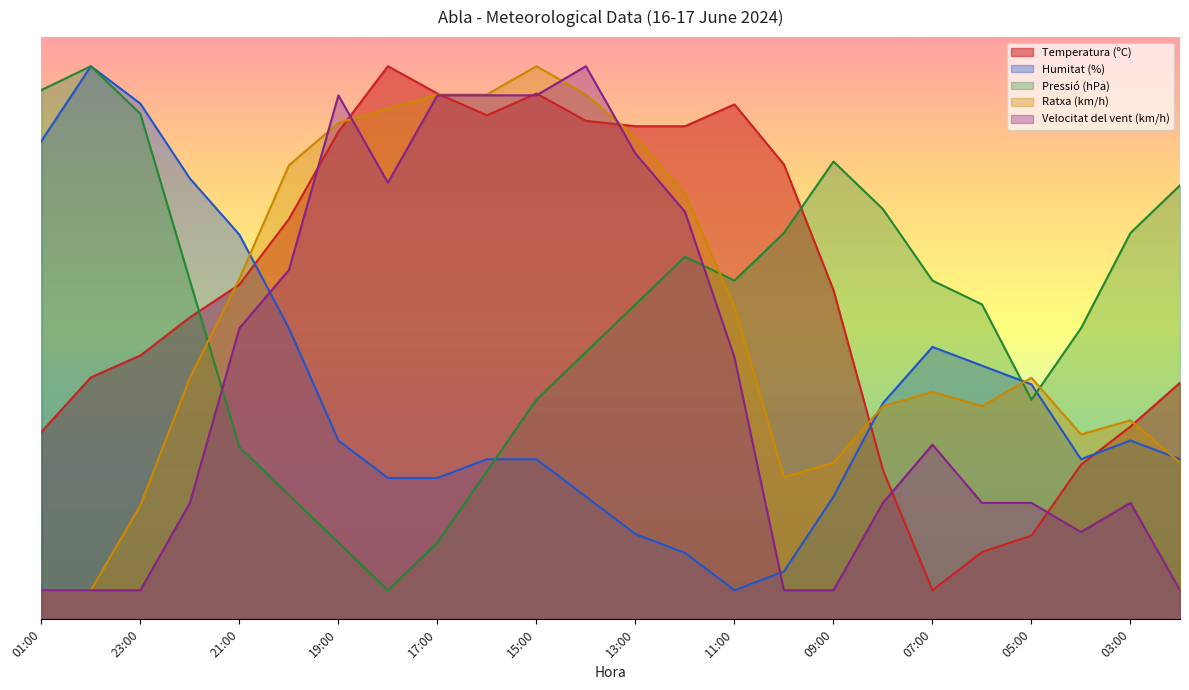

Read the Velocitat del vent (km/h) value at 21:00.

50.0